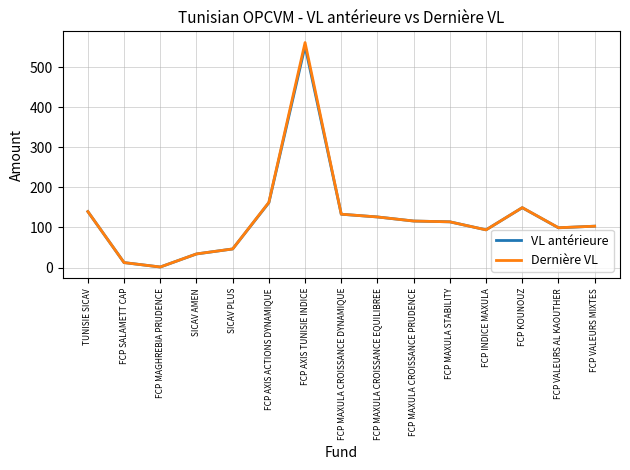

After their last crossing, which series has the higher values: VL antérieure or Dernière VL?

VL antérieure